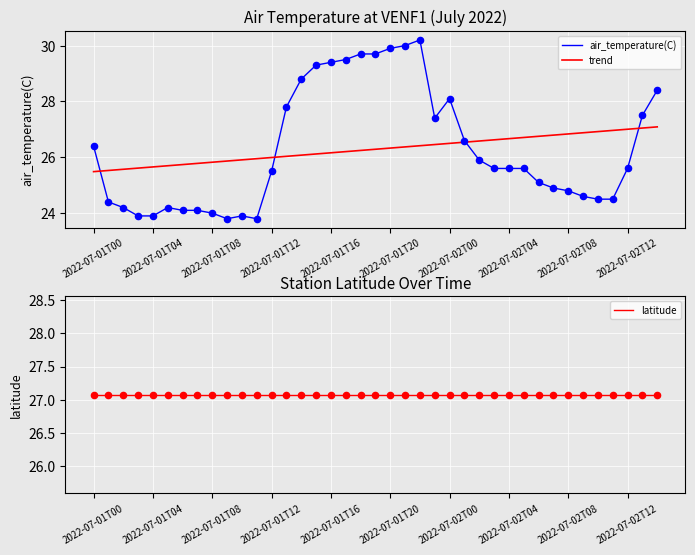

At how many categories does at least one series exceed 26?

39